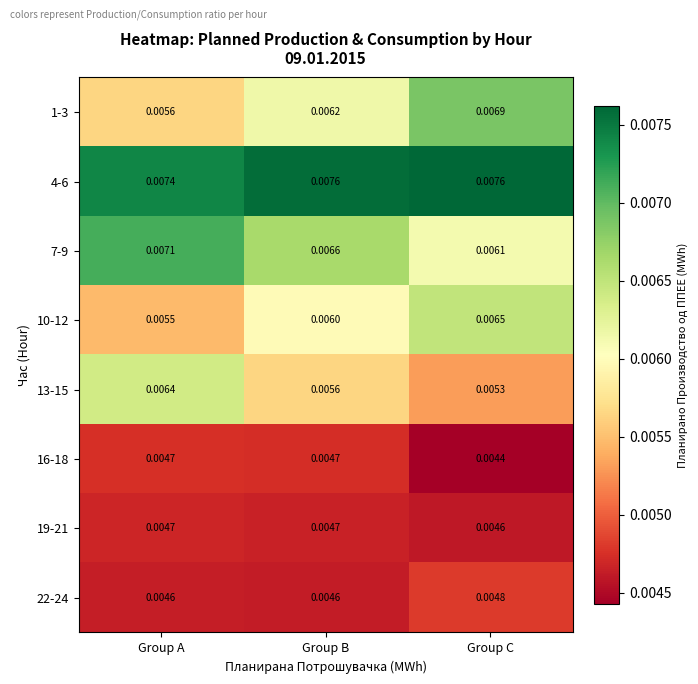

List the labels in order of 1-3 value, smallest first.

Group A, Group B, Group C